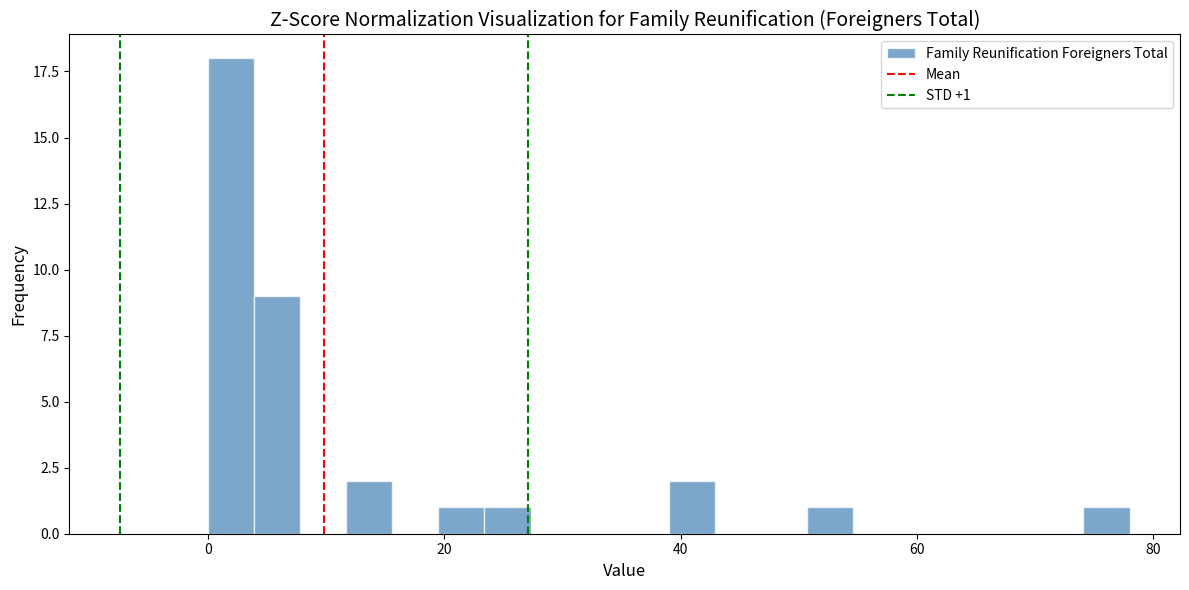

Around what value on the x-axis is the tallest bar? Give the approximate position of its centre, as read against the axis.

2